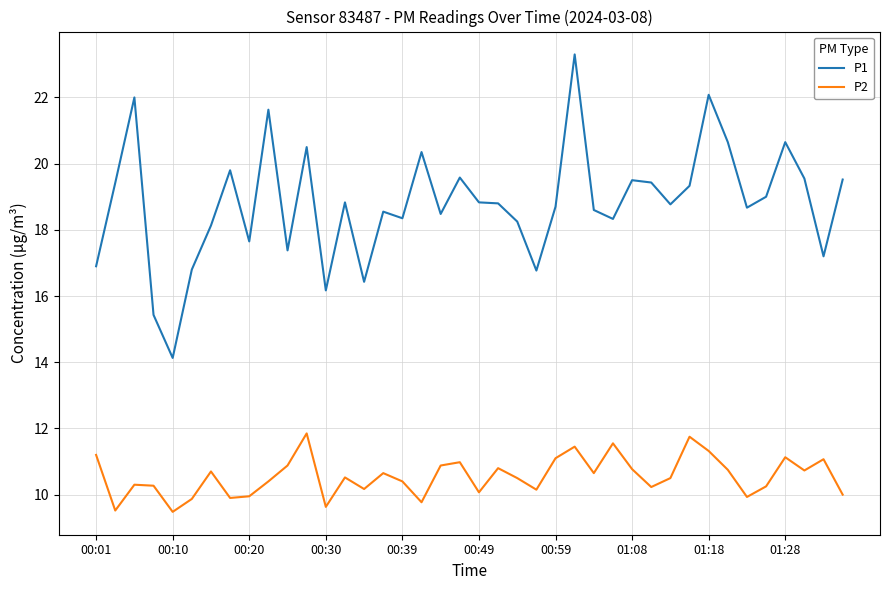

True or false: P2 has more than 0 points higher than both neighbors.

True